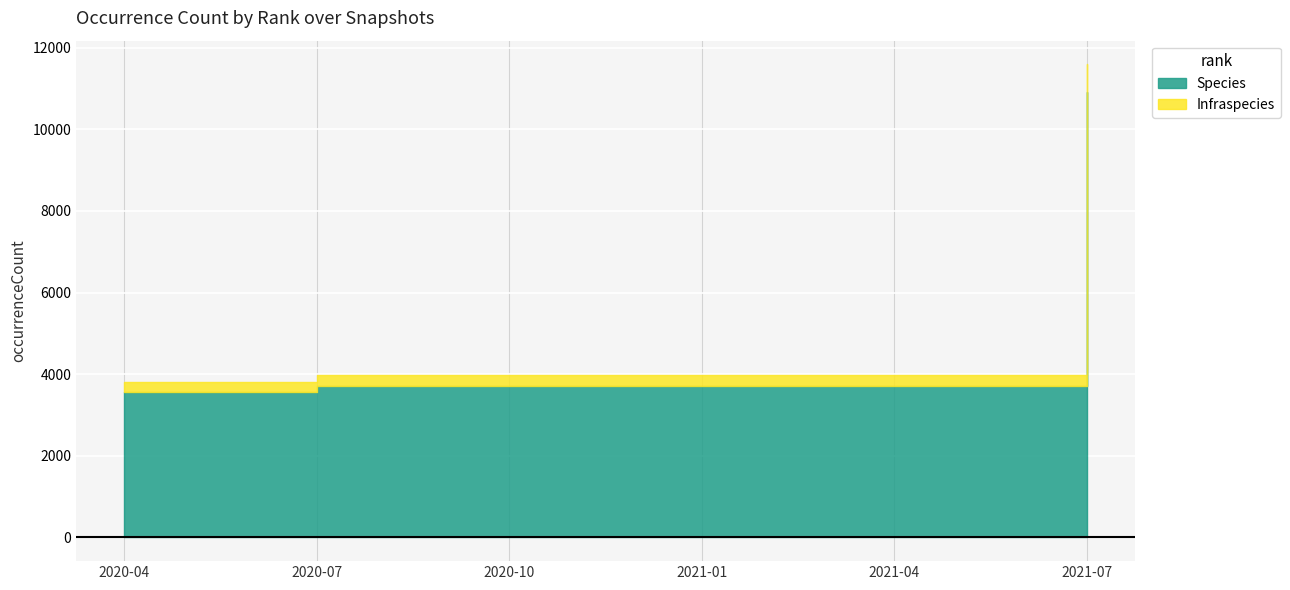

What is the value of the Species point at the 5th from the left?

3714